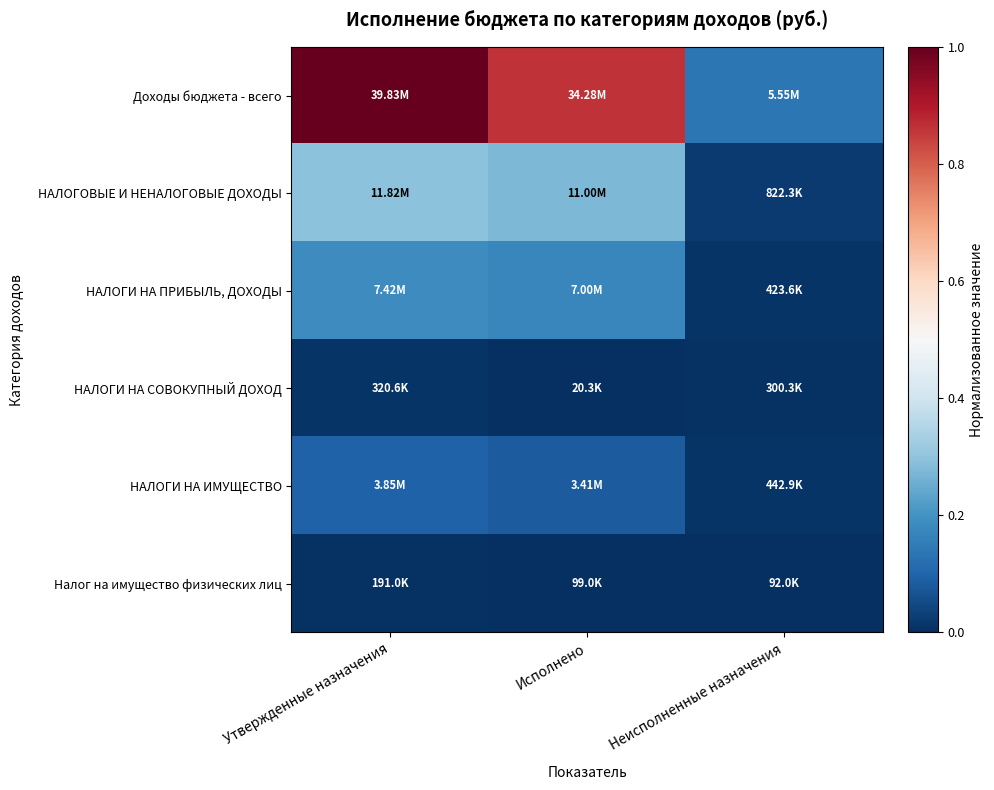

Reading left to right, what are all the values shown in this chart?

Доходы бюджета - всего: Утвержденные назначения=1.0	Исполнено=0.9	Неисполненные назначения=0.1
НАЛОГОВЫЕ И НЕНАЛОГОВЫЕ ДОХОДЫ: Утвержденные назначения=0.3	Исполнено=0.3	Неисполненные назначения=0.0
НАЛОГИ НА ПРИБЫЛЬ, ДОХОДЫ: Утвержденные назначения=0.2	Исполнено=0.2	Неисполненные назначения=0.0
НАЛОГИ НА СОВОКУПНЫЙ ДОХОД: Утвержденные назначения=0.0	Исполнено=0.0	Неисполненные назначения=0.0
НАЛОГИ НА ИМУЩЕСТВО: Утвержденные назначения=0.1	Исполнено=0.1	Неисполненные назначения=0.0
Налог на имущество физических лиц: Утвержденные назначения=0.0	Исполнено=0.0	Неисполненные назначения=0.0